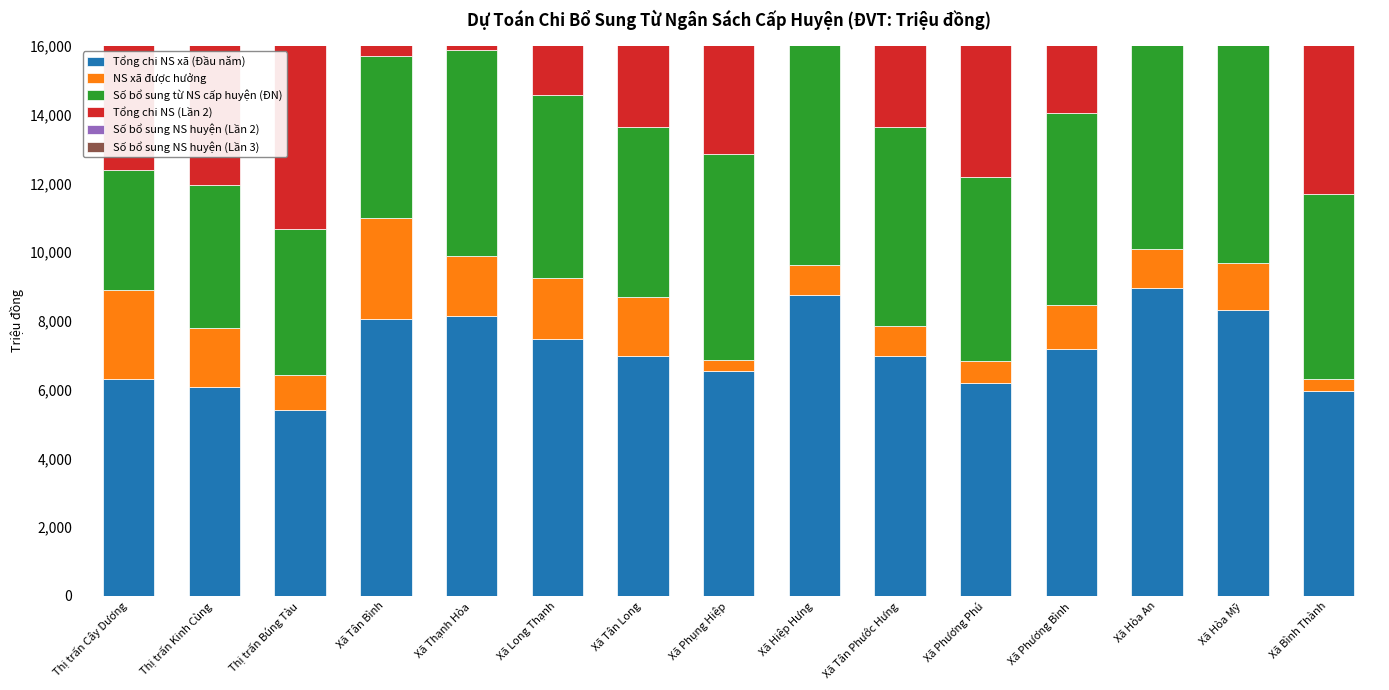

The Số bổ sung NS huyện (Lần 3) series shows 3035.9 at Xã Long Thạnh. True or false?

True